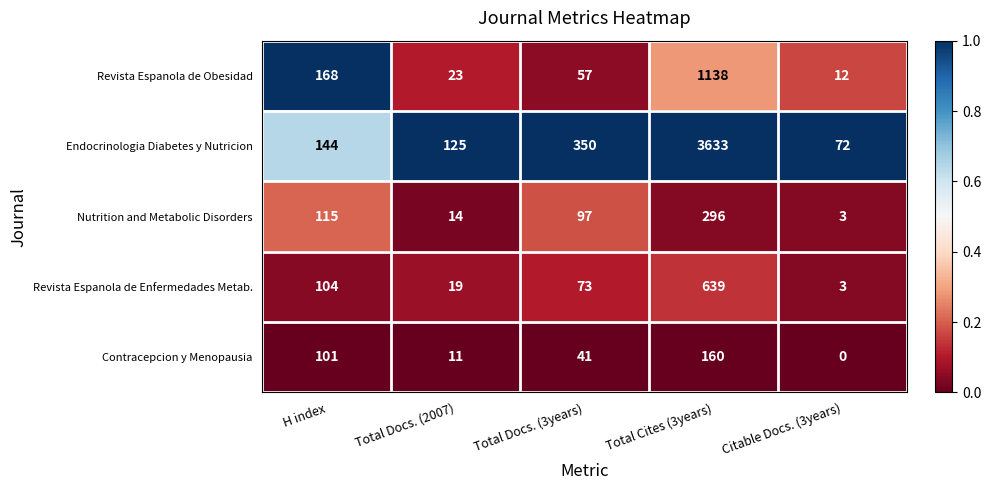

At Total Cites (3years), list the series in order from largest to smallest.

Endocrinologia Diabetes y Nutricion, Revista Espanola de Obesidad, Revista Espanola de Enfermedades Metab., Nutrition and Metabolic Disorders, Contracepcion y Menopausia